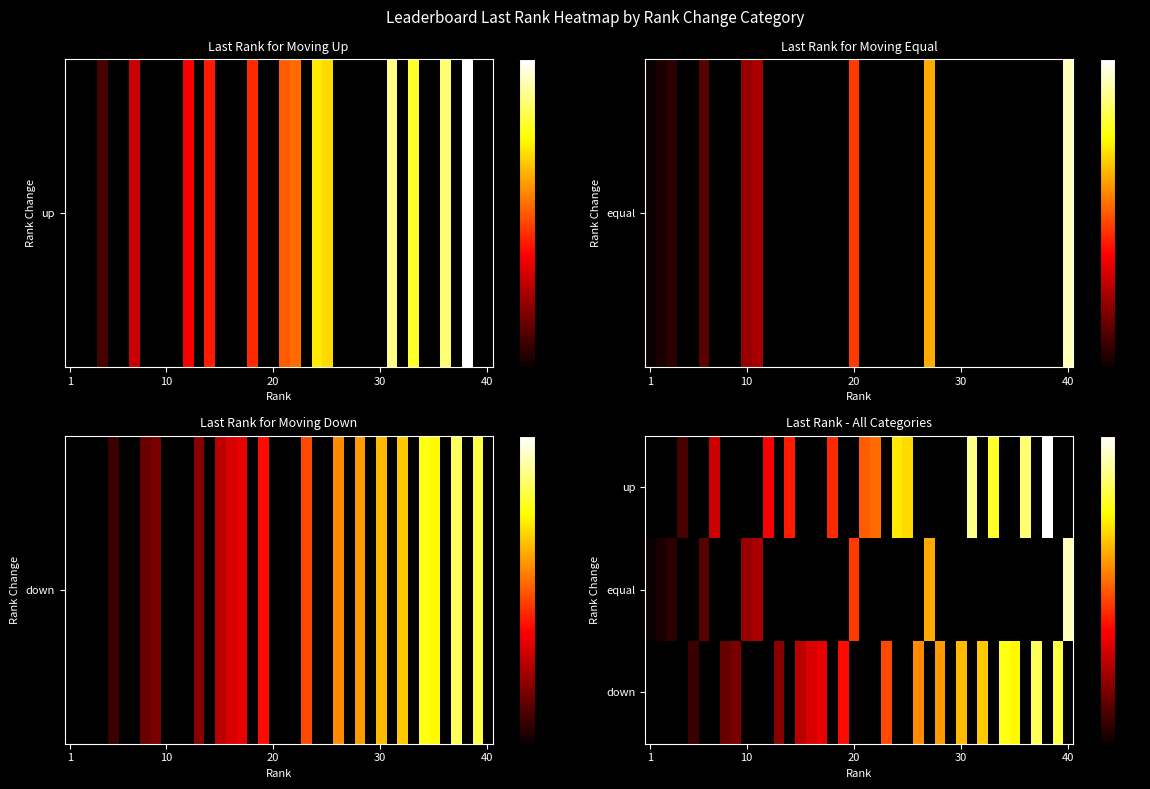

Which category has the lowest value in the down series?

1